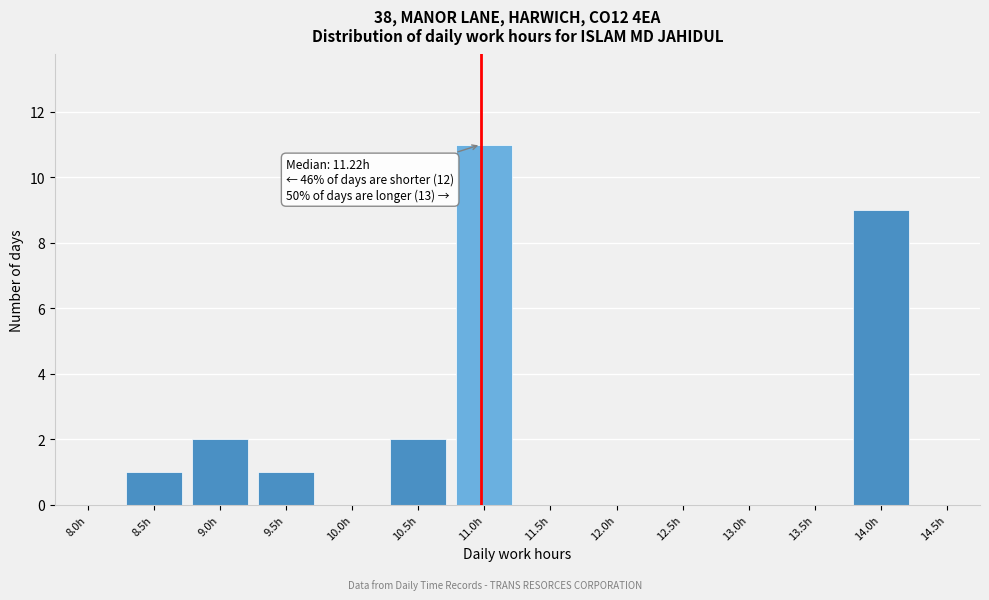

Reading left to right, extract all data points from this chart.

8.0h=0	8.5h=1	9.0h=2	9.5h=1	10.0h=0	10.5h=2	11.0h=11	11.5h=0	12.0h=0	12.5h=0	13.0h=0	13.5h=0	14.0h=9	14.5h=0